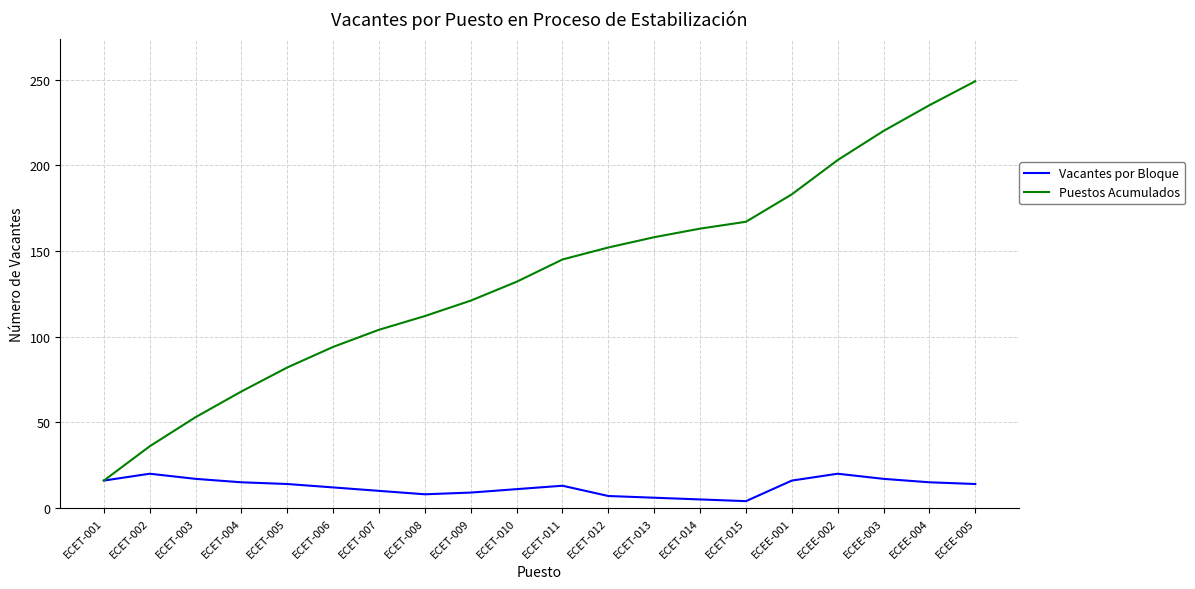

Is it true that Vacantes por Bloque equals 6 at ECET-013?

True